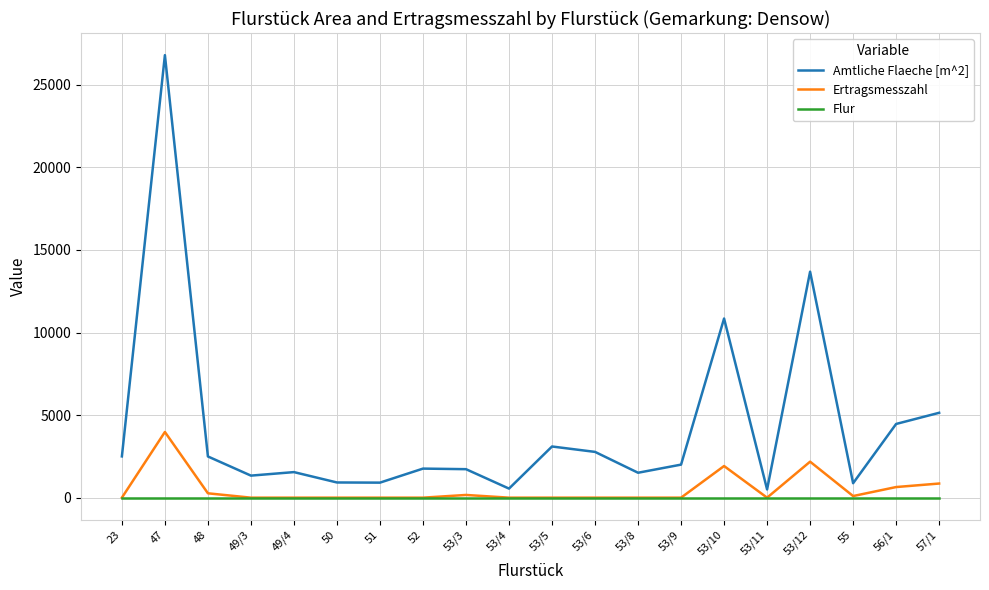

In Amtliche Flaeche [m^2], how many points are higher than both neighbors (excluding endpoints)?

6